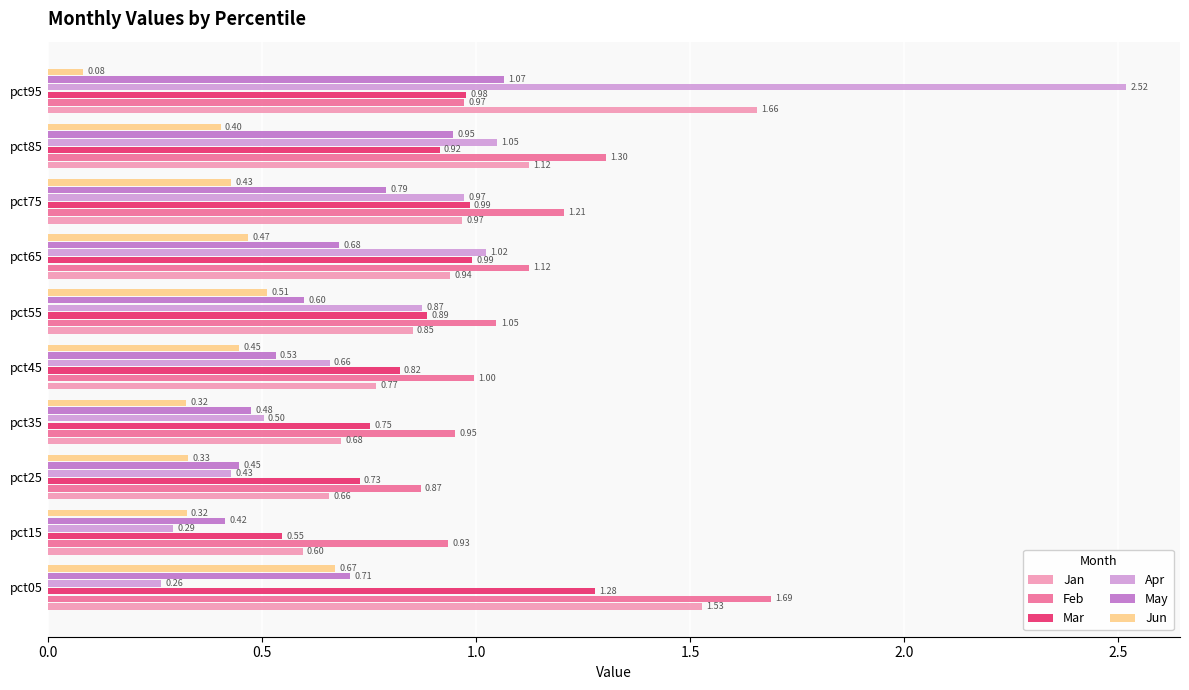

Which series has the largest range (max minus min)?

Apr